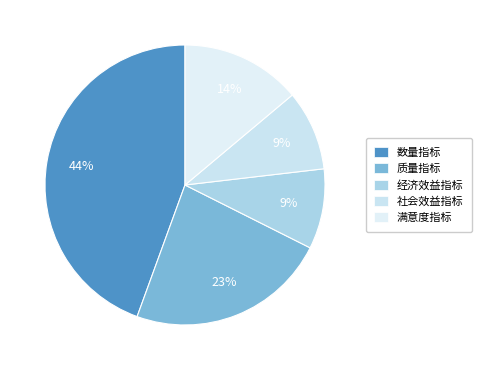

Is the sum of 质量指标 and 经济效益指标 greater than half?

No